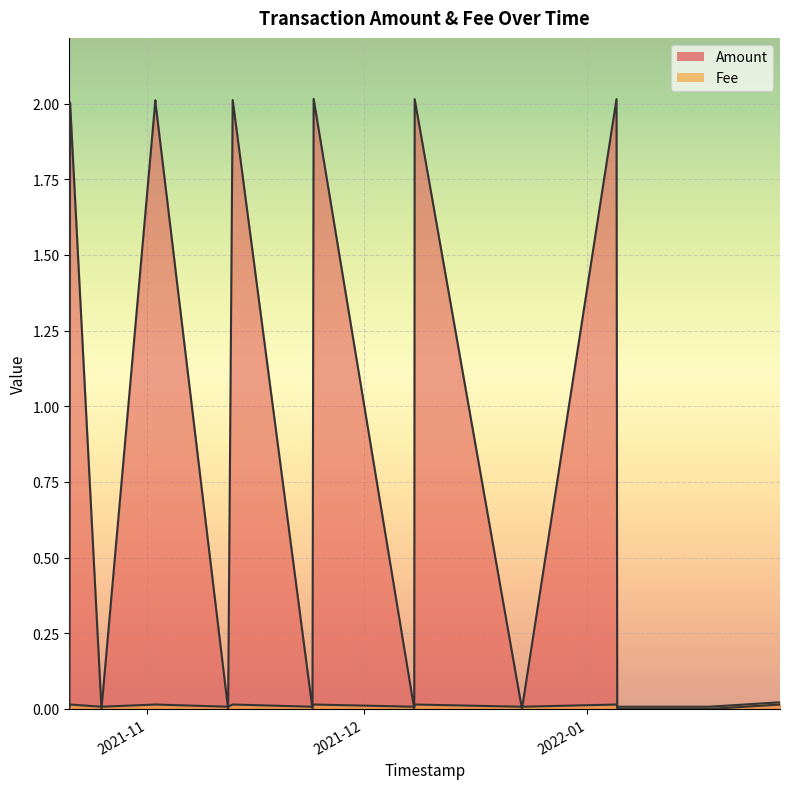

At which label is Amount closest to 1?

2022-01-27 16:59:48